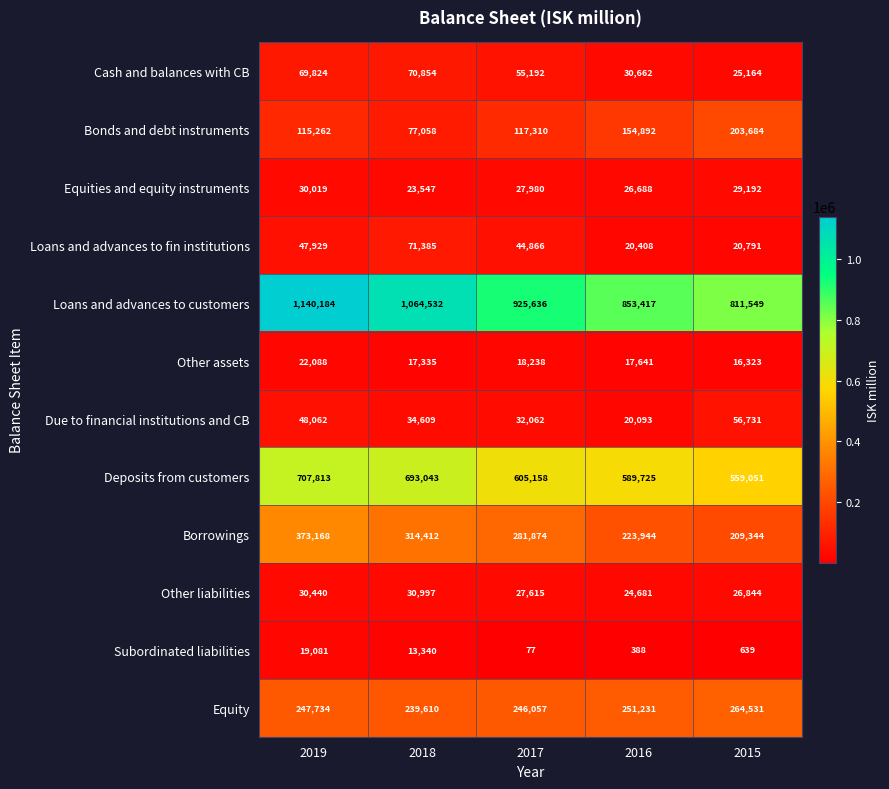

Rank the categories by Other liabilities value from lowest to highest.

2016, 2015, 2017, 2019, 2018